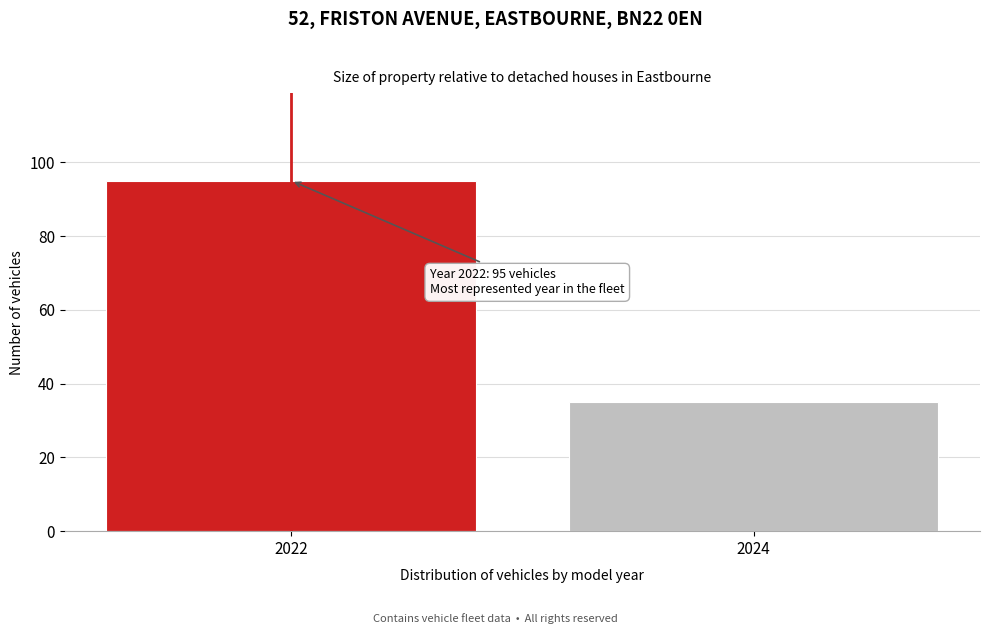

Reading left to right, transcribe all the data shown in this chart.

95	35